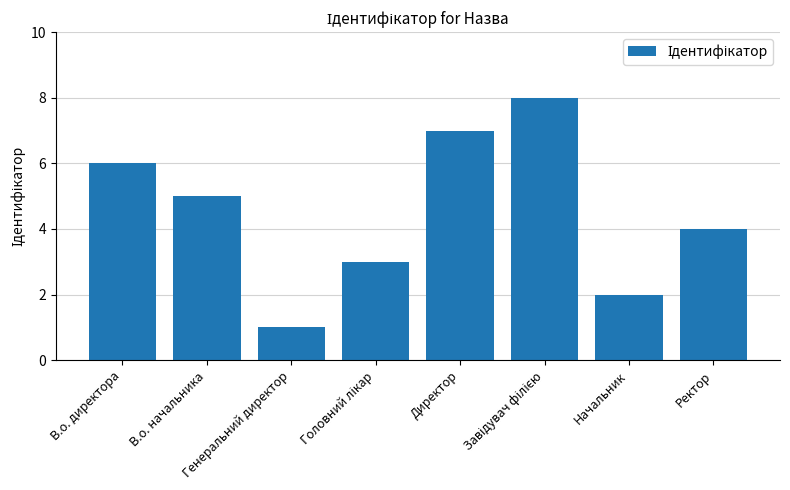

The value at Директор is 7. True or false?

True